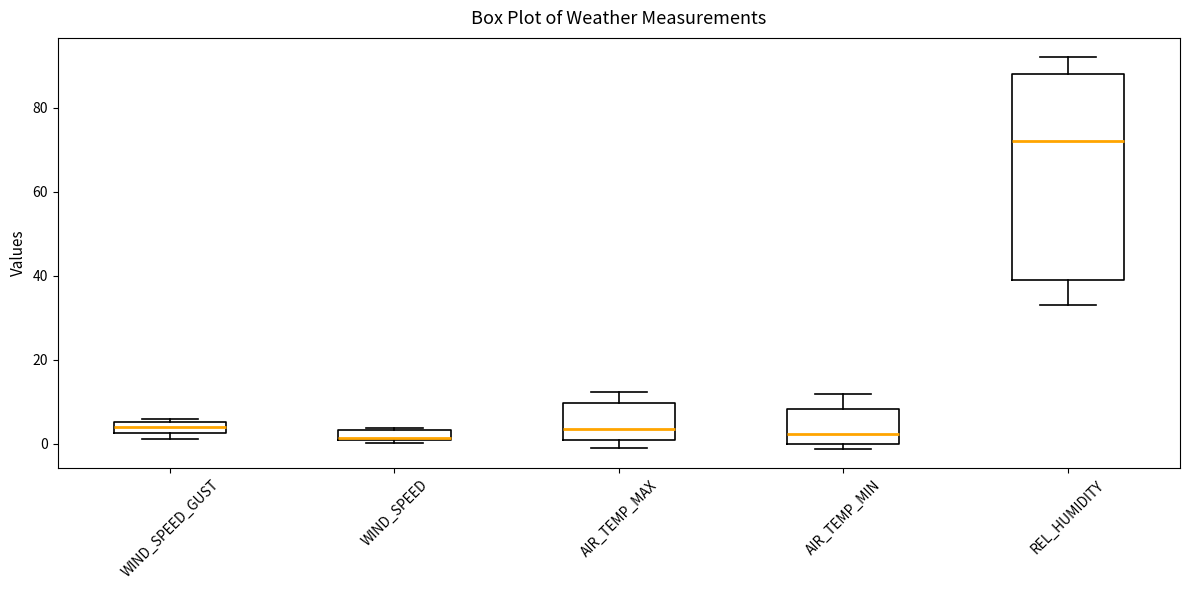

Where is the upper edge of the box for WIND_SPEED_GUST on the y-axis? The values are not printed on the chart, so give them approximately, as read against the axis.

6